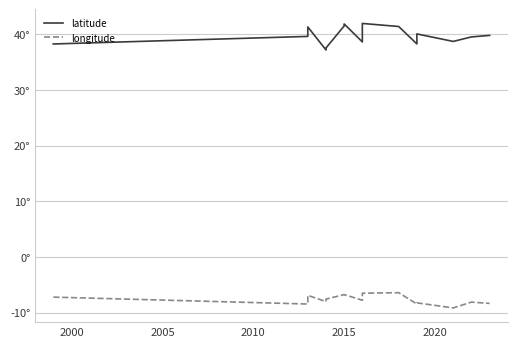

In longitude, how many points are lower than both neighbors (excluding endpoints)?

5